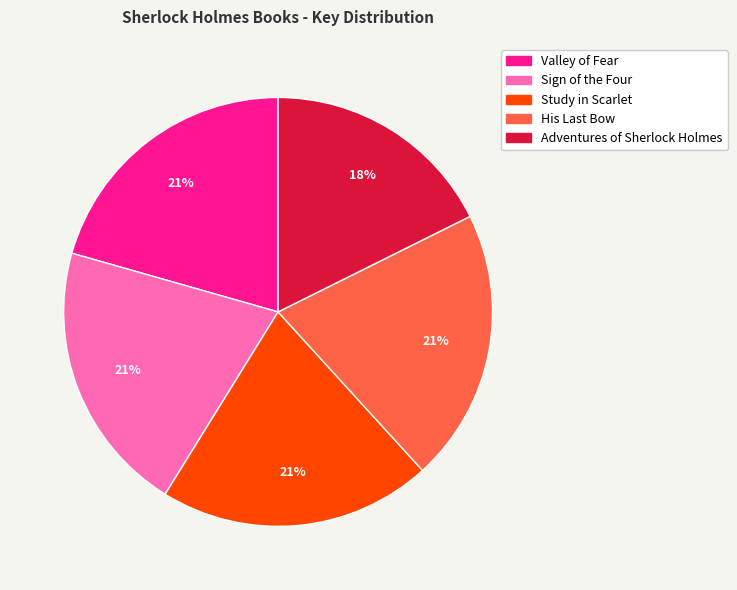

True or false: Study in Scarlet accounts for 30% of the total.

False